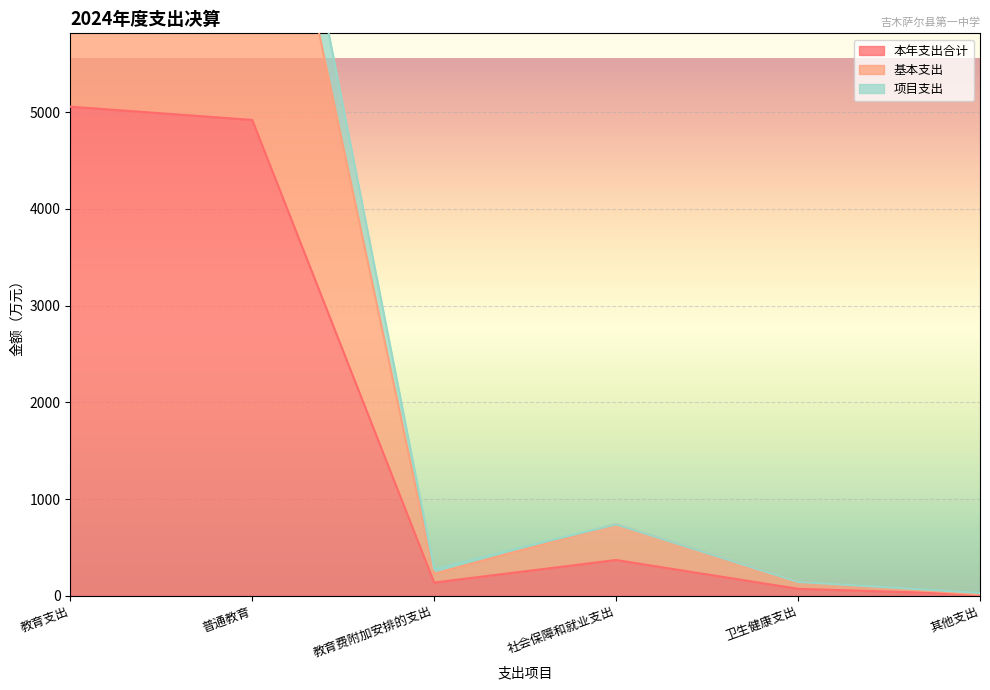

At how many categories does at least one series exceed 6873?

2